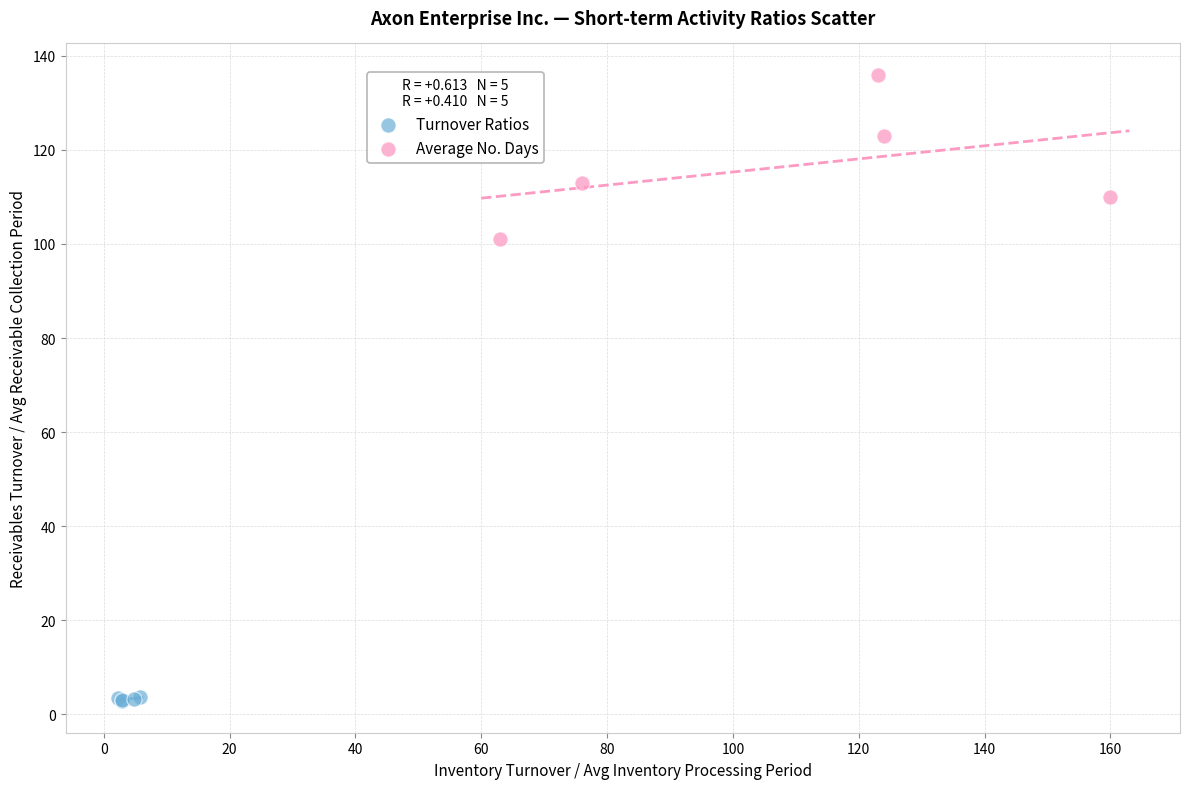

Which series contains the lowest Y value?

Turnover Ratios